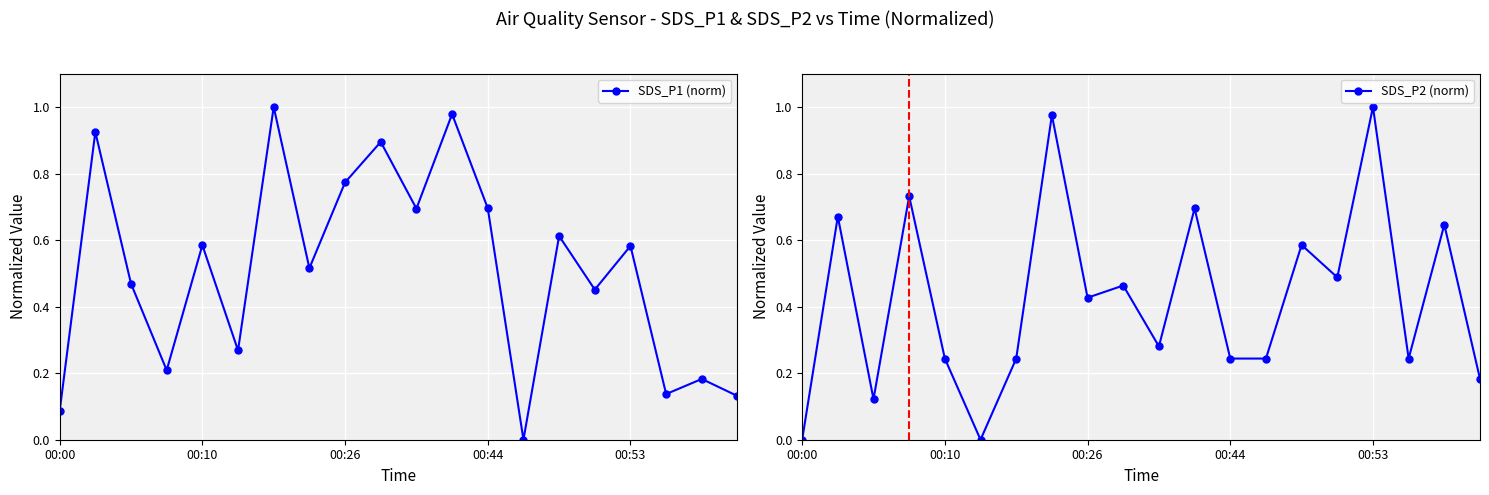

Which series has the largest range (max minus min)?

SDS_P1 (norm)